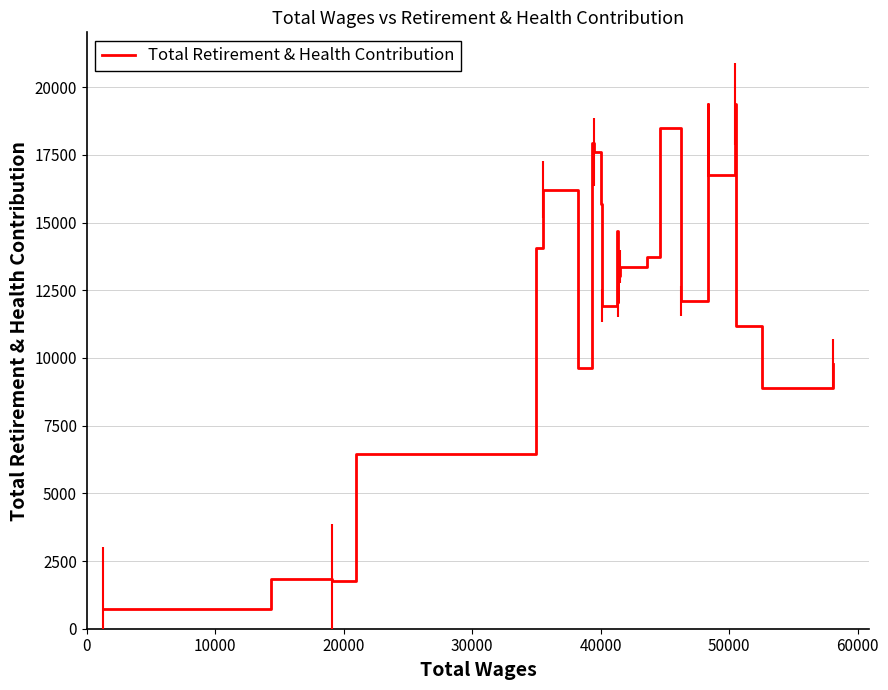

What is the difference between the maximum and minimum values?

18644